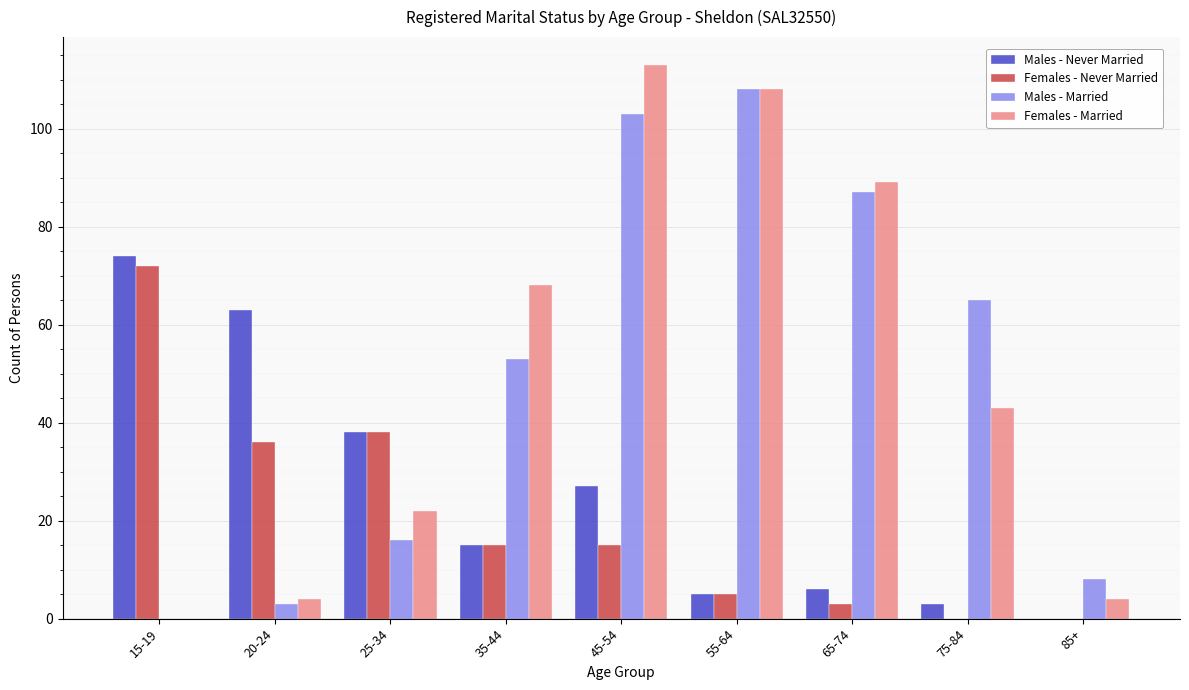

At which category is the sum across all series the highest?

45-54